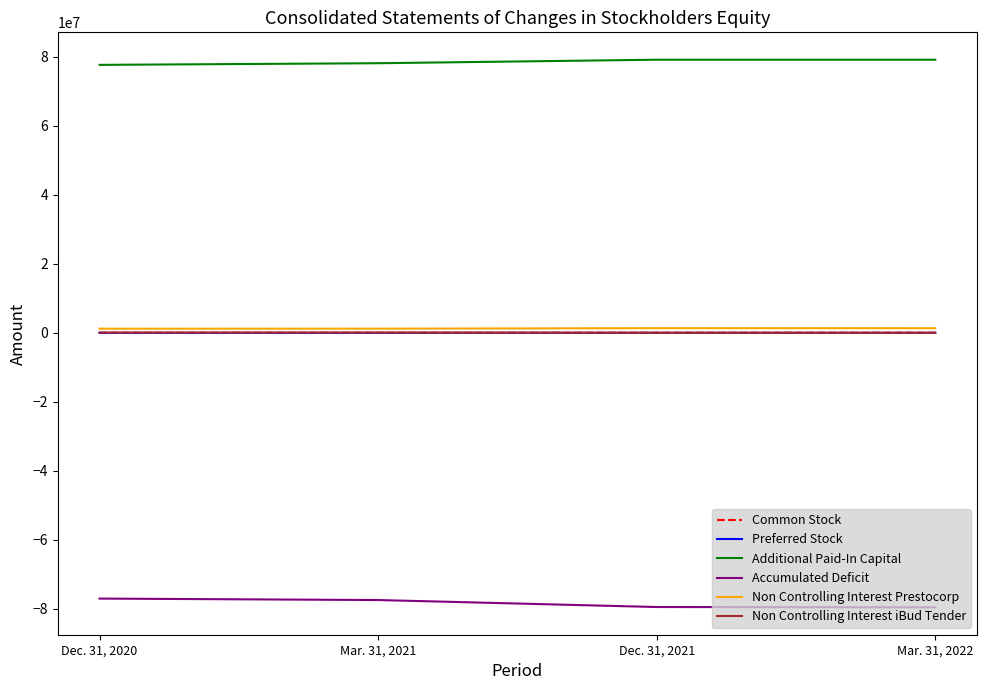

What is the smallest value displayed?

-79566859